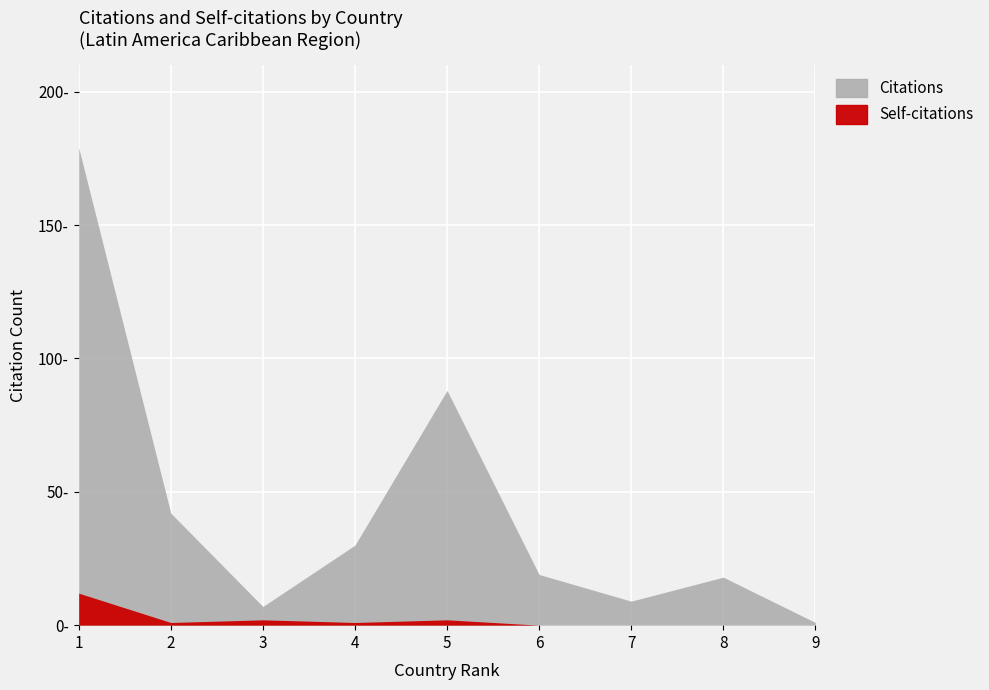

What is the difference between the maximum and second lowest values in the Self-citations series?

12